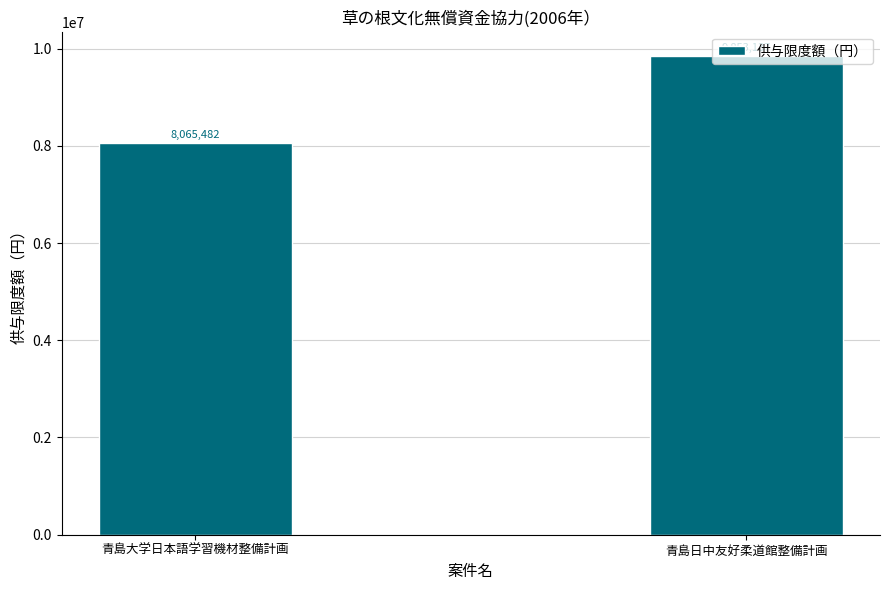

Is it true that the value at 青島日中友好柔道館整備計画 is 9853137?

True